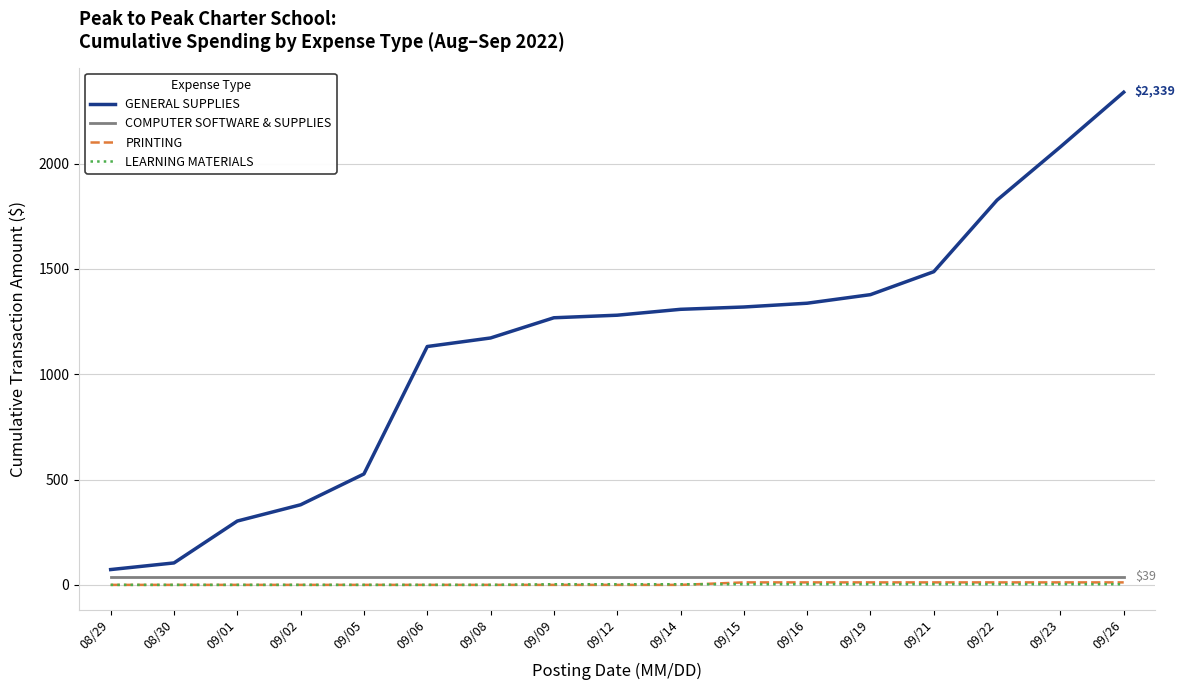

Which series changed the most between 09/16 and 09/22?

GENERAL SUPPLIES